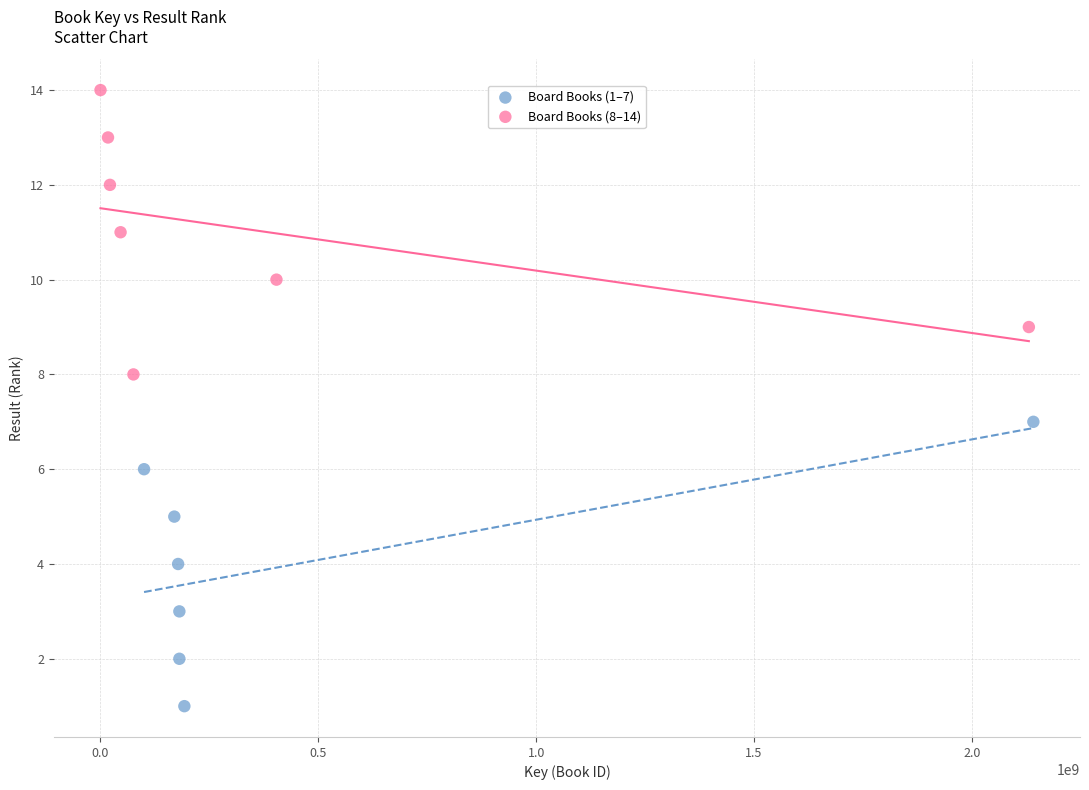

Which series reaches the minimum Y coordinate?

Board Books (1–7)